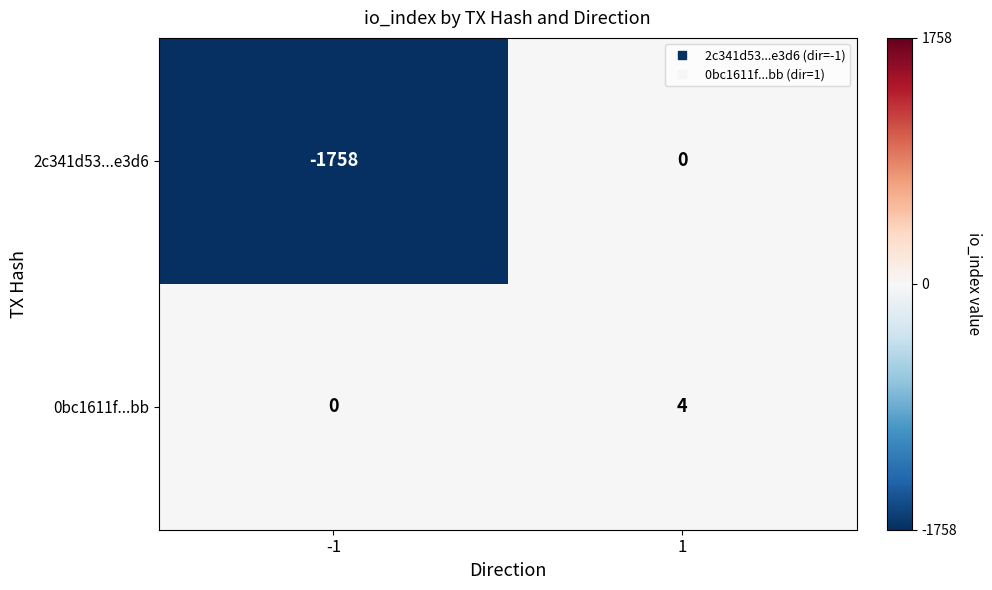

Which series has the largest total across all categories?

0bc1611f...bb